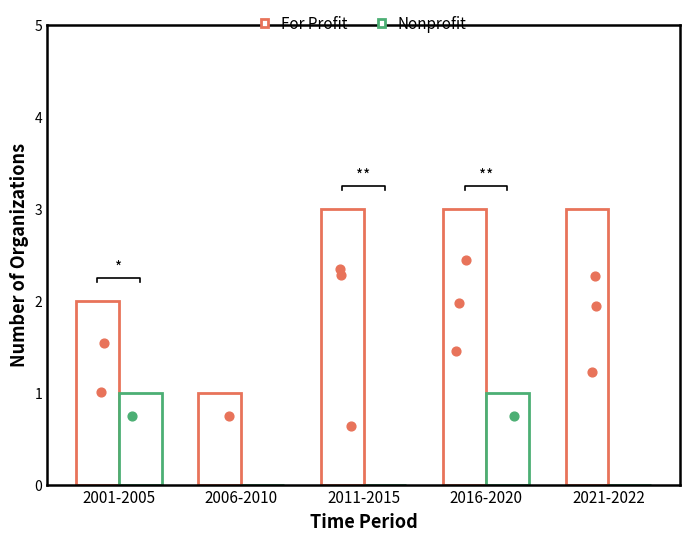

Which series has the largest Y range (max minus min)?

For Profit